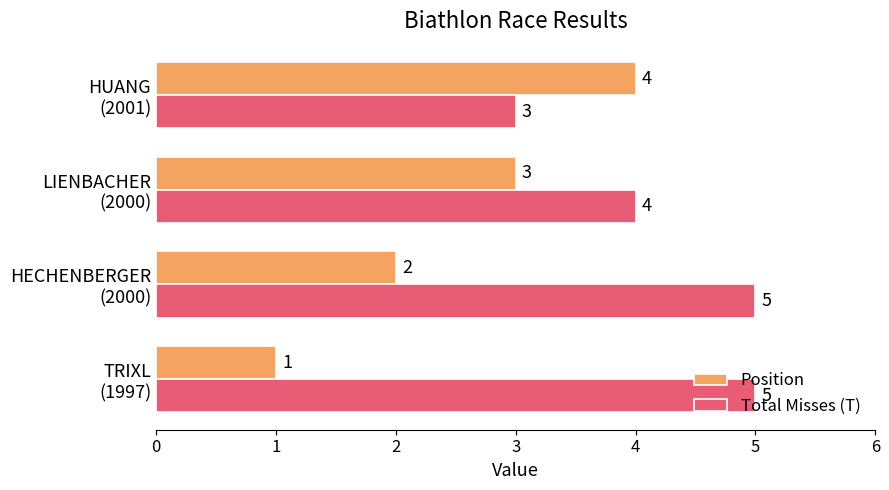

Which series has the widest spread of values?

Position